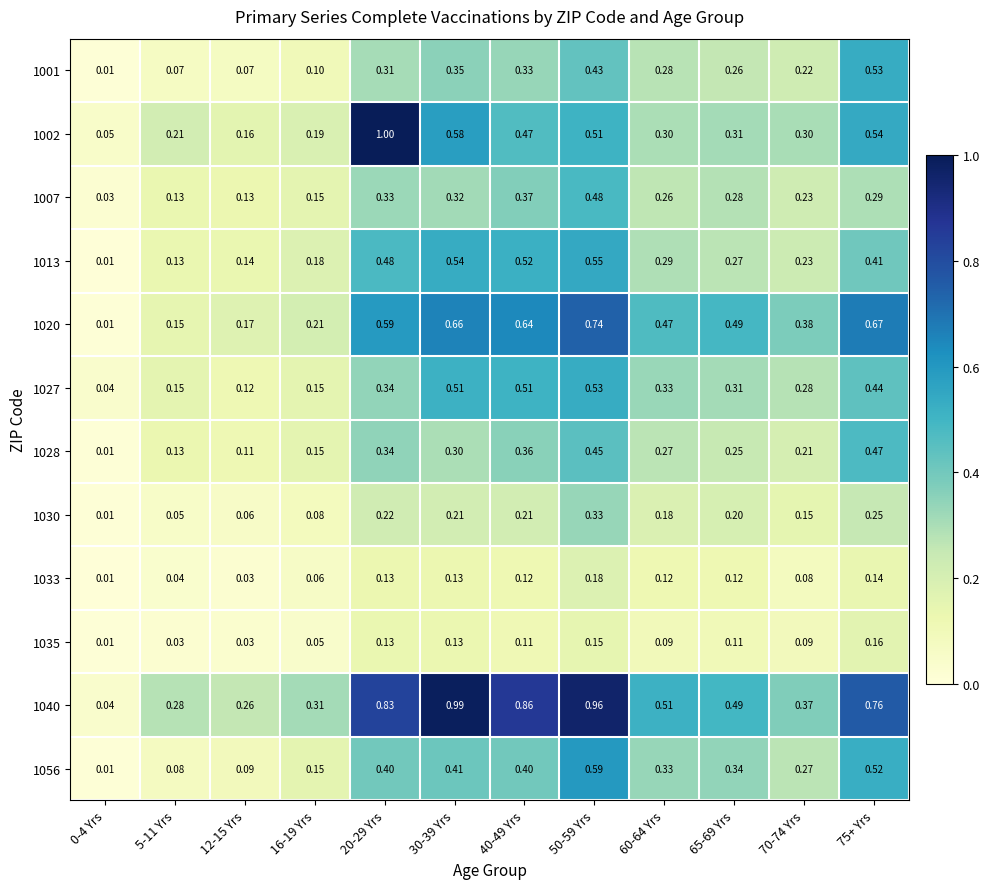

Reading right to left, list all the values displayed in this chart.

1001: 75+ Yrs=0.5	70-74 Yrs=0.2	65-69 Yrs=0.3	60-64 Yrs=0.3	50-59 Yrs=0.4	40-49 Yrs=0.3	30-39 Yrs=0.3	20-29 Yrs=0.3	16-19 Yrs=0.1	12-15 Yrs=0.1	5-11 Yrs=0.1	0-4 Yrs=0.0
1002: 75+ Yrs=0.5	70-74 Yrs=0.3	65-69 Yrs=0.3	60-64 Yrs=0.3	50-59 Yrs=0.5	40-49 Yrs=0.5	30-39 Yrs=0.6	20-29 Yrs=1.0	16-19 Yrs=0.2	12-15 Yrs=0.2	5-11 Yrs=0.2	0-4 Yrs=0.1
1007: 75+ Yrs=0.3	70-74 Yrs=0.2	65-69 Yrs=0.3	60-64 Yrs=0.3	50-59 Yrs=0.5	40-49 Yrs=0.4	30-39 Yrs=0.3	20-29 Yrs=0.3	16-19 Yrs=0.1	12-15 Yrs=0.1	5-11 Yrs=0.1	0-4 Yrs=0.0
1013: 75+ Yrs=0.4	70-74 Yrs=0.2	65-69 Yrs=0.3	60-64 Yrs=0.3	50-59 Yrs=0.6	40-49 Yrs=0.5	30-39 Yrs=0.5	20-29 Yrs=0.5	16-19 Yrs=0.2	12-15 Yrs=0.1	5-11 Yrs=0.1	0-4 Yrs=0.0
1020: 75+ Yrs=0.7	70-74 Yrs=0.4	65-69 Yrs=0.5	60-64 Yrs=0.5	50-59 Yrs=0.7	40-49 Yrs=0.6	30-39 Yrs=0.7	20-29 Yrs=0.6	16-19 Yrs=0.2	12-15 Yrs=0.2	5-11 Yrs=0.1	0-4 Yrs=0.0
1027: 75+ Yrs=0.4	70-74 Yrs=0.3	65-69 Yrs=0.3	60-64 Yrs=0.3	50-59 Yrs=0.5	40-49 Yrs=0.5	30-39 Yrs=0.5	20-29 Yrs=0.3	16-19 Yrs=0.1	12-15 Yrs=0.1	5-11 Yrs=0.1	0-4 Yrs=0.0
1028: 75+ Yrs=0.5	70-74 Yrs=0.2	65-69 Yrs=0.2	60-64 Yrs=0.3	50-59 Yrs=0.5	40-49 Yrs=0.4	30-39 Yrs=0.3	20-29 Yrs=0.3	16-19 Yrs=0.1	12-15 Yrs=0.1	5-11 Yrs=0.1	0-4 Yrs=0.0
1030: 75+ Yrs=0.2	70-74 Yrs=0.1	65-69 Yrs=0.2	60-64 Yrs=0.2	50-59 Yrs=0.3	40-49 Yrs=0.2	30-39 Yrs=0.2	20-29 Yrs=0.2	16-19 Yrs=0.1	12-15 Yrs=0.1	5-11 Yrs=0.1	0-4 Yrs=0.0
1033: 75+ Yrs=0.1	70-74 Yrs=0.1	65-69 Yrs=0.1	60-64 Yrs=0.1	50-59 Yrs=0.2	40-49 Yrs=0.1	30-39 Yrs=0.1	20-29 Yrs=0.1	16-19 Yrs=0.1	12-15 Yrs=0.0	5-11 Yrs=0.0	0-4 Yrs=0.0
1035: 75+ Yrs=0.2	70-74 Yrs=0.1	65-69 Yrs=0.1	60-64 Yrs=0.1	50-59 Yrs=0.1	40-49 Yrs=0.1	30-39 Yrs=0.1	20-29 Yrs=0.1	16-19 Yrs=0.1	12-15 Yrs=0.0	5-11 Yrs=0.0	0-4 Yrs=0.0
1040: 75+ Yrs=0.8	70-74 Yrs=0.4	65-69 Yrs=0.5	60-64 Yrs=0.5	50-59 Yrs=1.0	40-49 Yrs=0.9	30-39 Yrs=1.0	20-29 Yrs=0.8	16-19 Yrs=0.3	12-15 Yrs=0.3	5-11 Yrs=0.3	0-4 Yrs=0.0
1056: 75+ Yrs=0.5	70-74 Yrs=0.3	65-69 Yrs=0.3	60-64 Yrs=0.3	50-59 Yrs=0.6	40-49 Yrs=0.4	30-39 Yrs=0.4	20-29 Yrs=0.4	16-19 Yrs=0.1	12-15 Yrs=0.1	5-11 Yrs=0.1	0-4 Yrs=0.0